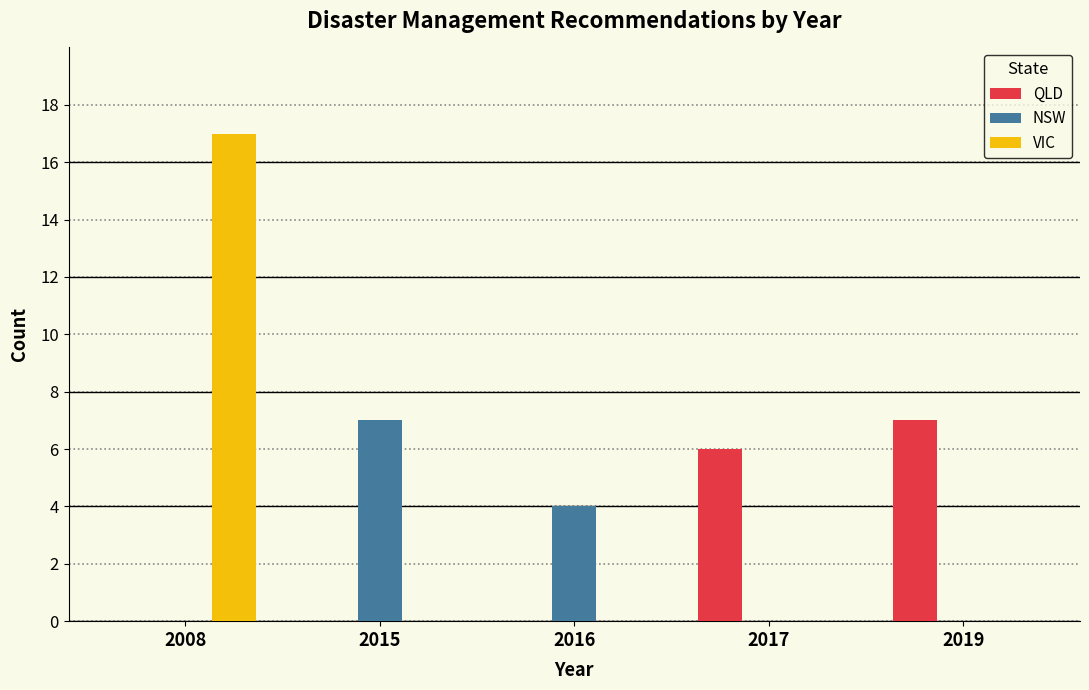

Reading right to left, transcribe all the data shown in this chart.

QLD: 2019=7	2017=6	2016=0	2015=0	2008=0
NSW: 2019=0	2017=0	2016=4	2015=7	2008=0
VIC: 2019=0	2017=0	2016=0	2015=0	2008=17